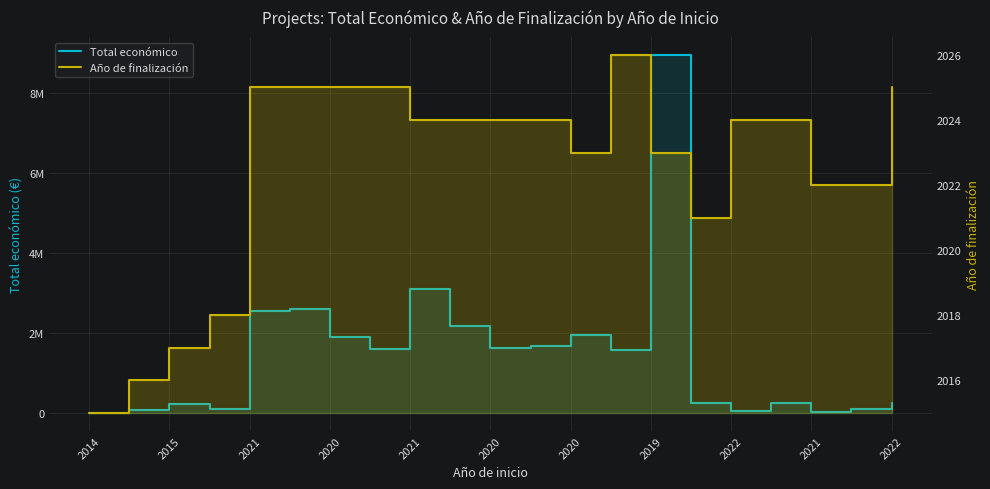

Which has a higher value, 15 or 2020?

2020